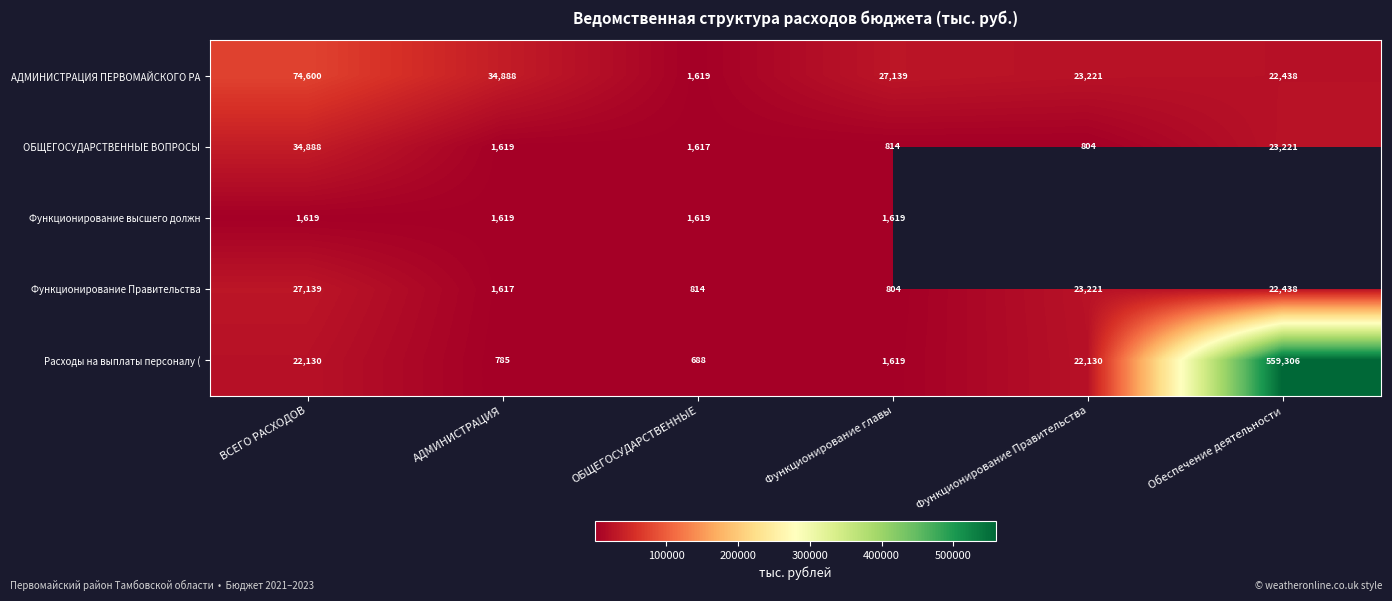

The Расходы на выплаты персоналу ( series shows 6584 at Функционирование Правительства. True or false?

False